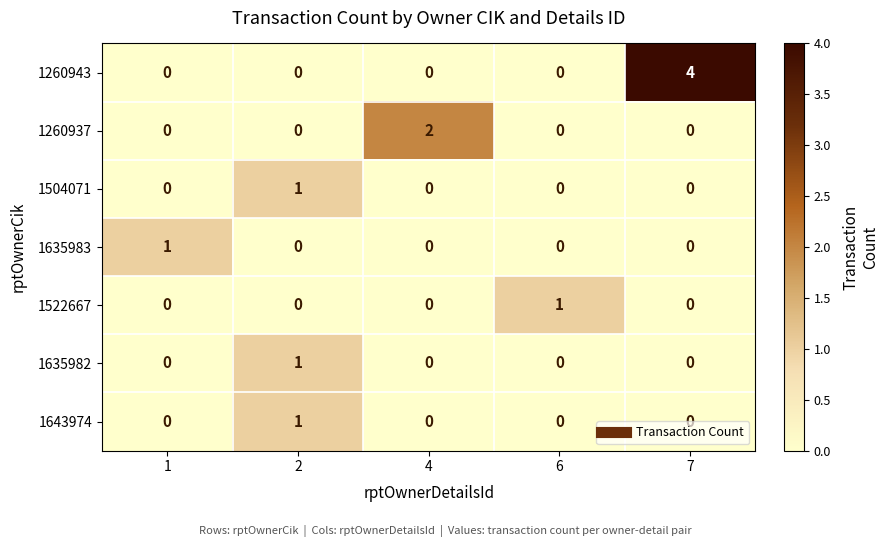

At which label does 1260937 reach its peak?

4